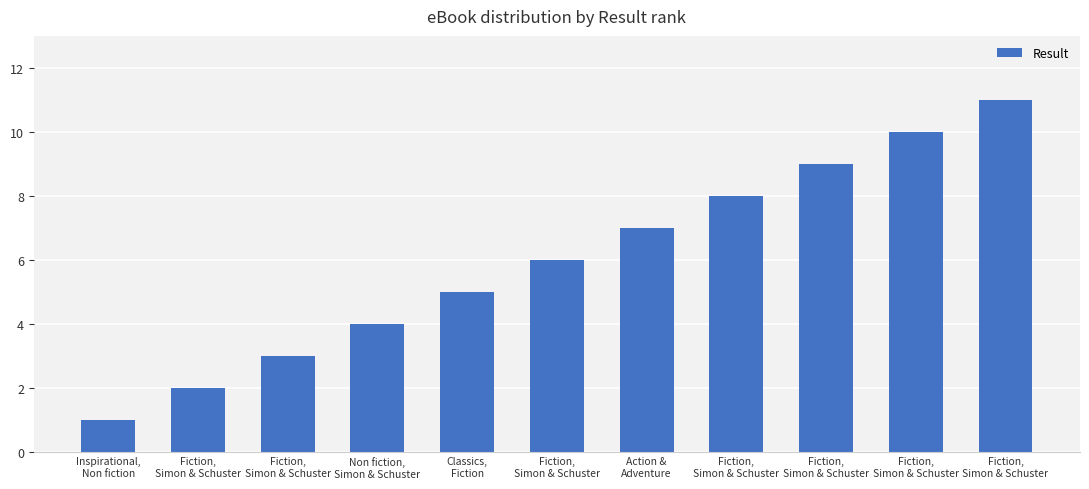

At which category does the chart reach its peak across all series?

Fiction,
Simon & Schuster